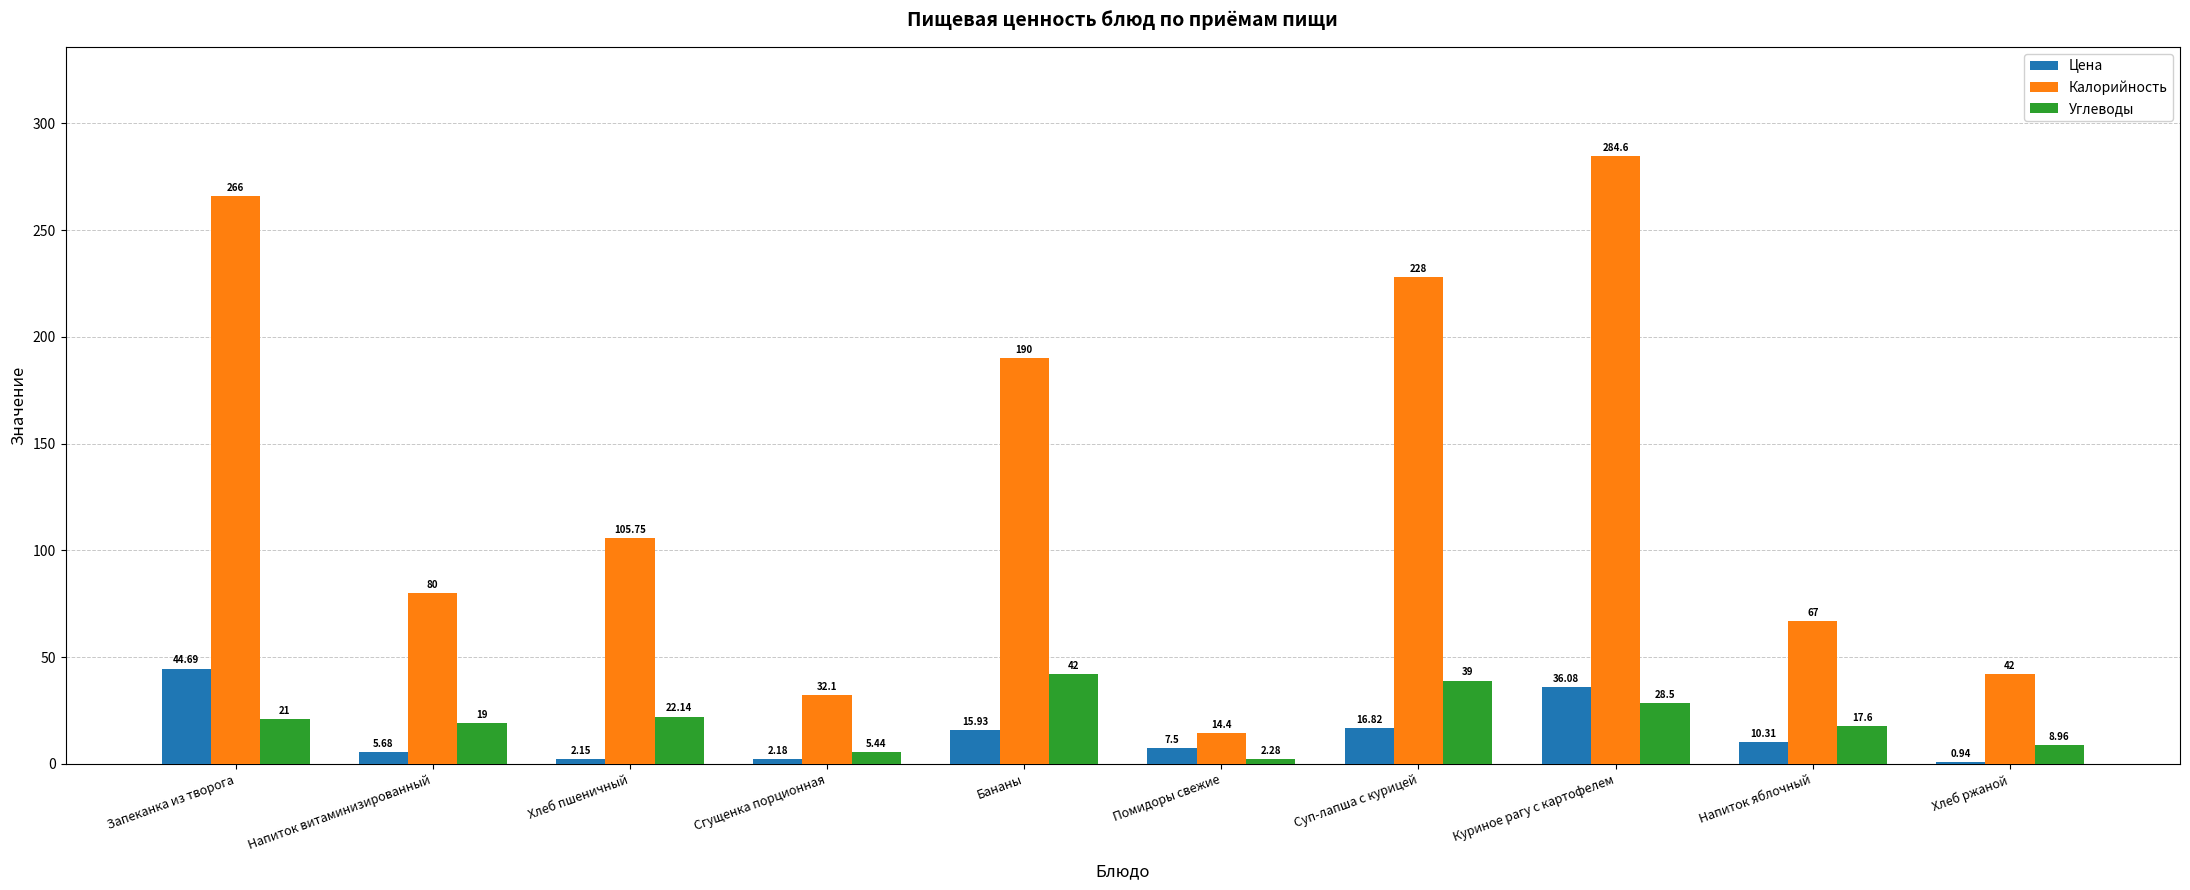

What is the sum of the Цена values at Куриное рагу с картофелем and Напиток яблочный?

46.4